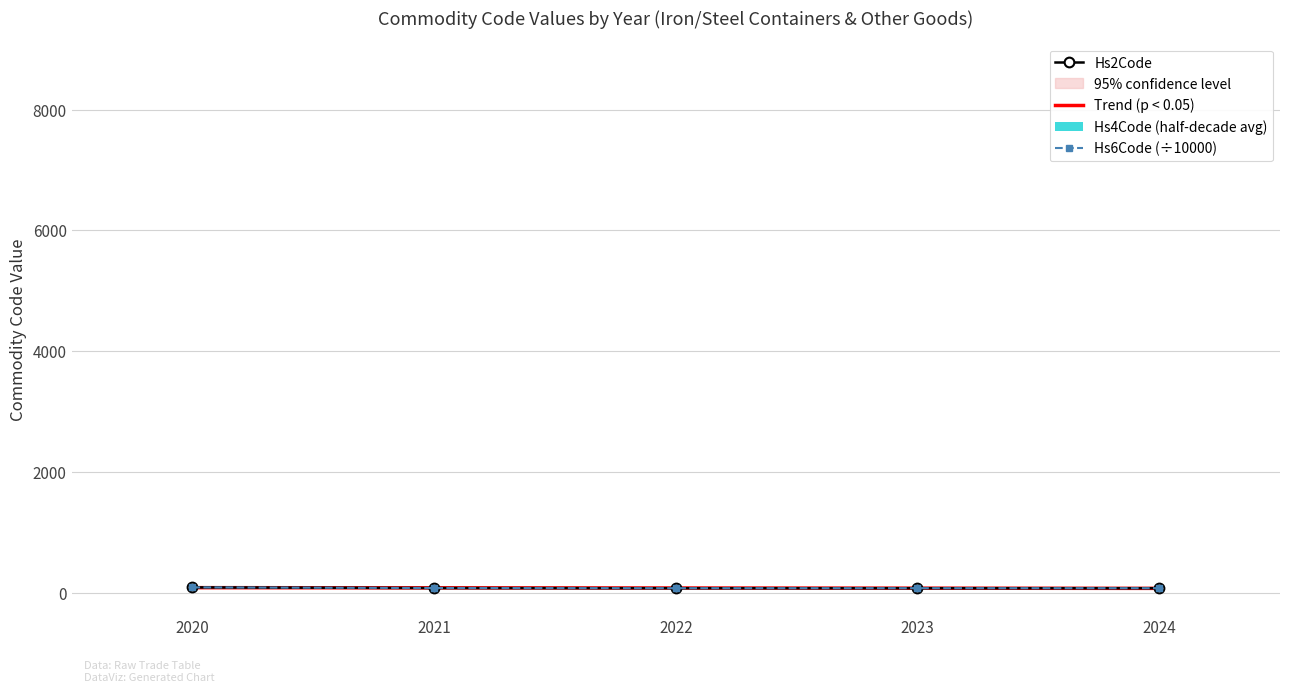

True or false: Hs2Code has a value of 75.8 at 2021.

True